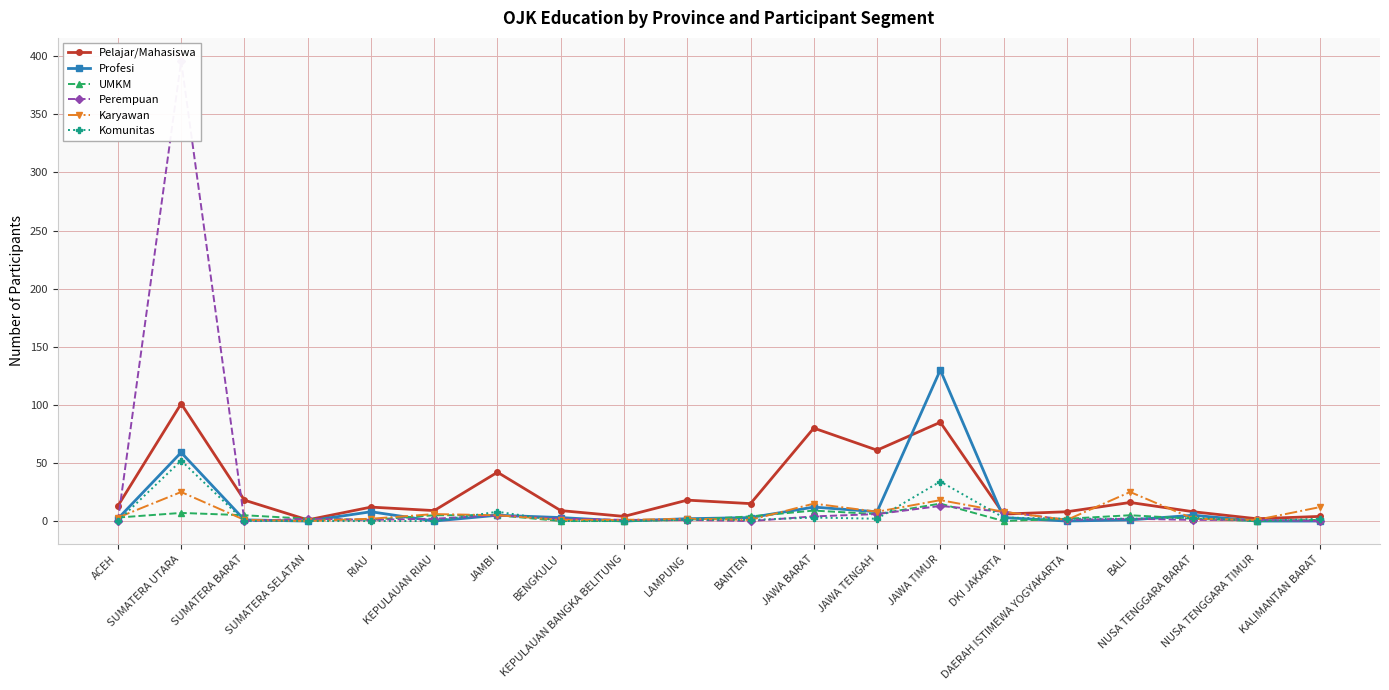

What is the difference between the second highest and minimum values in the Pelajar/Mahasiswa series?

84